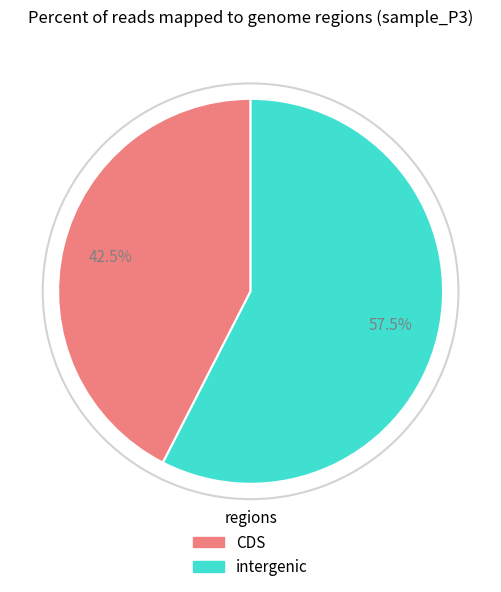

Is there any slice that represents more than half of the pie?

Yes